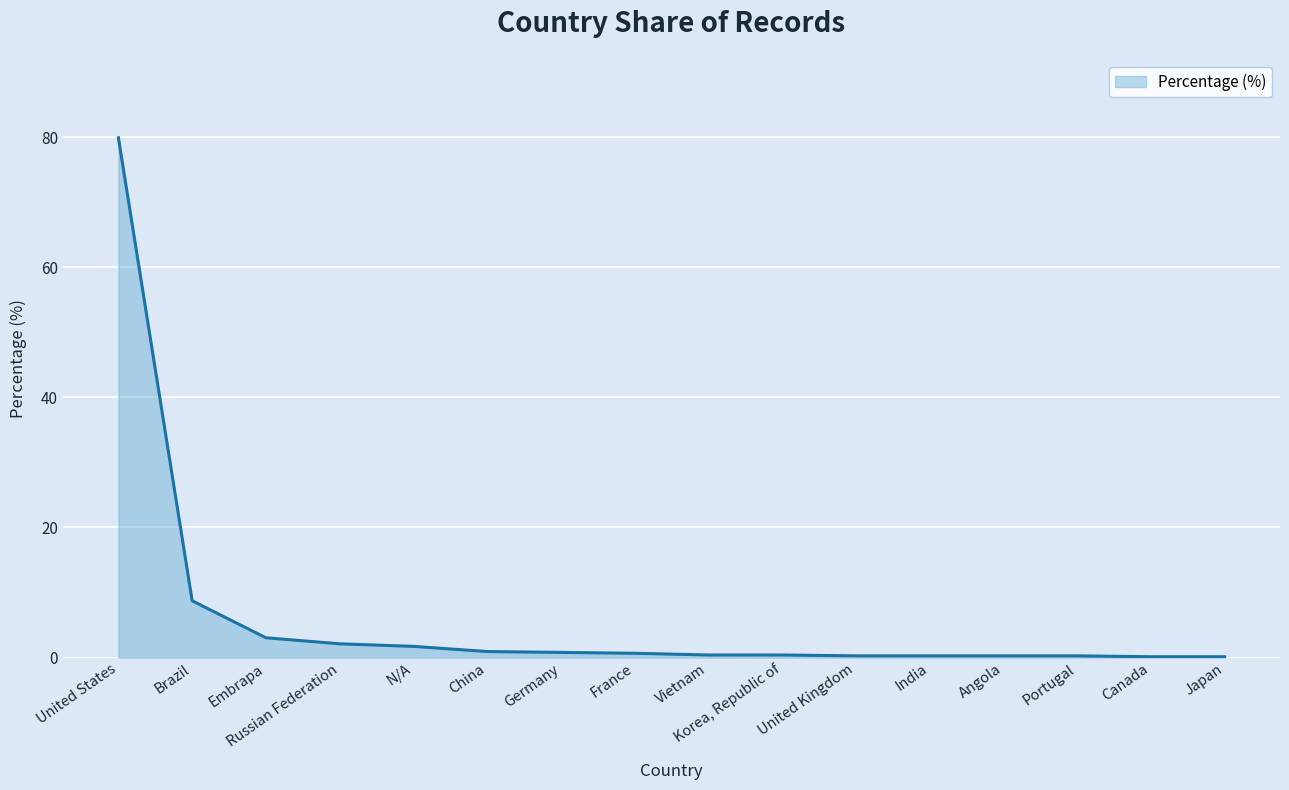

What is the maximum value shown in the chart?

79.9